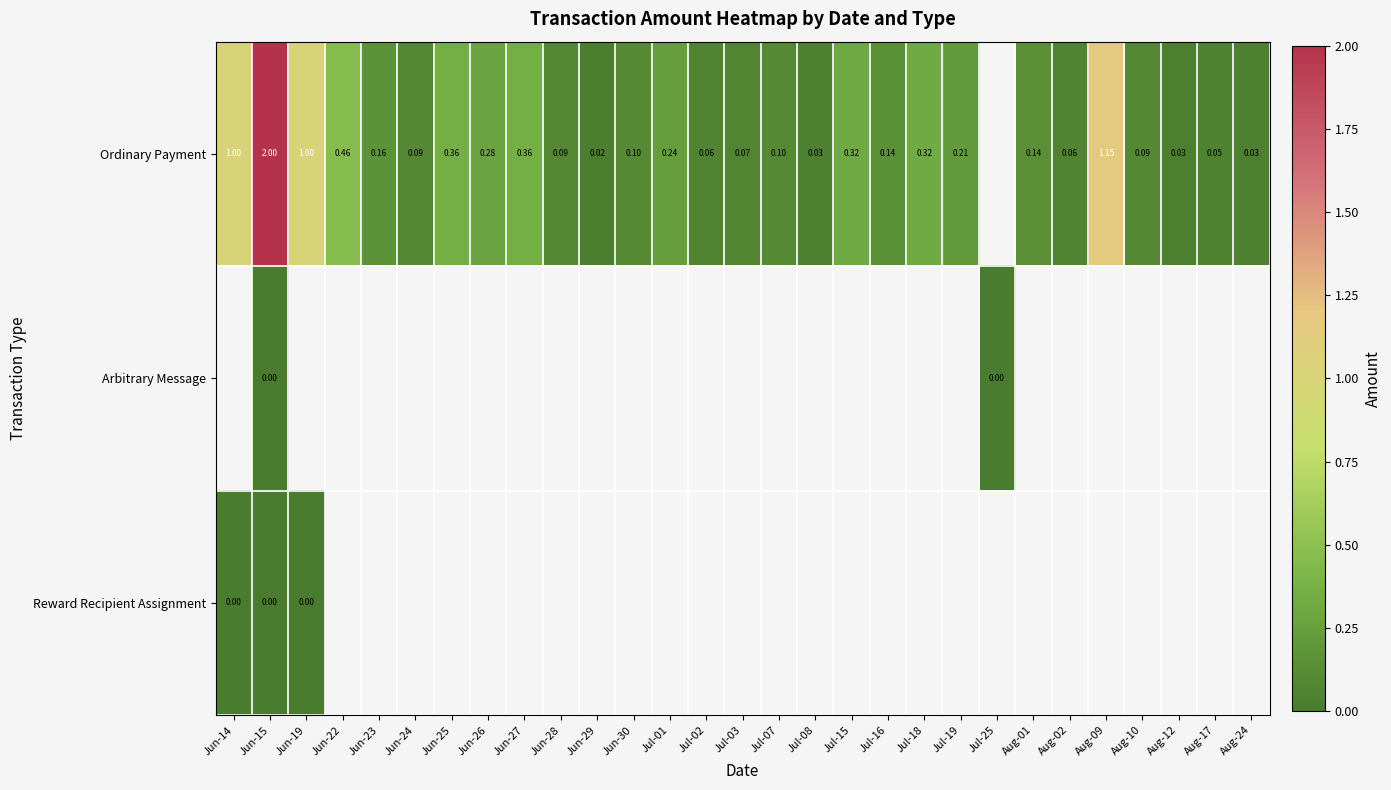

At which category is the sum across all series the highest?

Jun-15